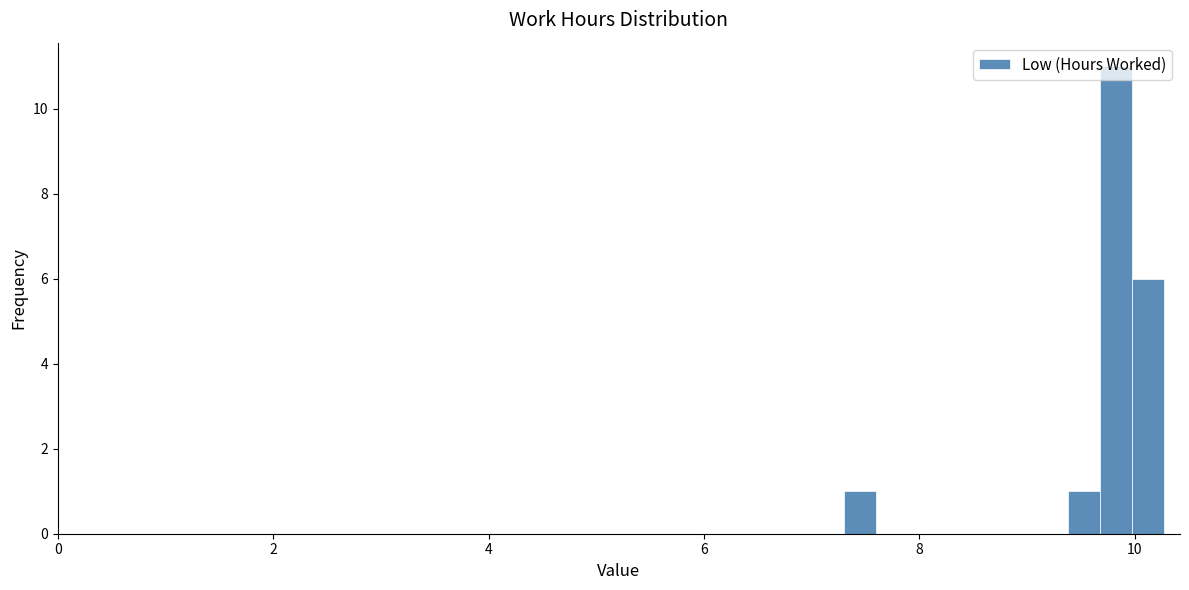

Read against the x-axis, roughly where is the centre of the tallest bar?

9.8